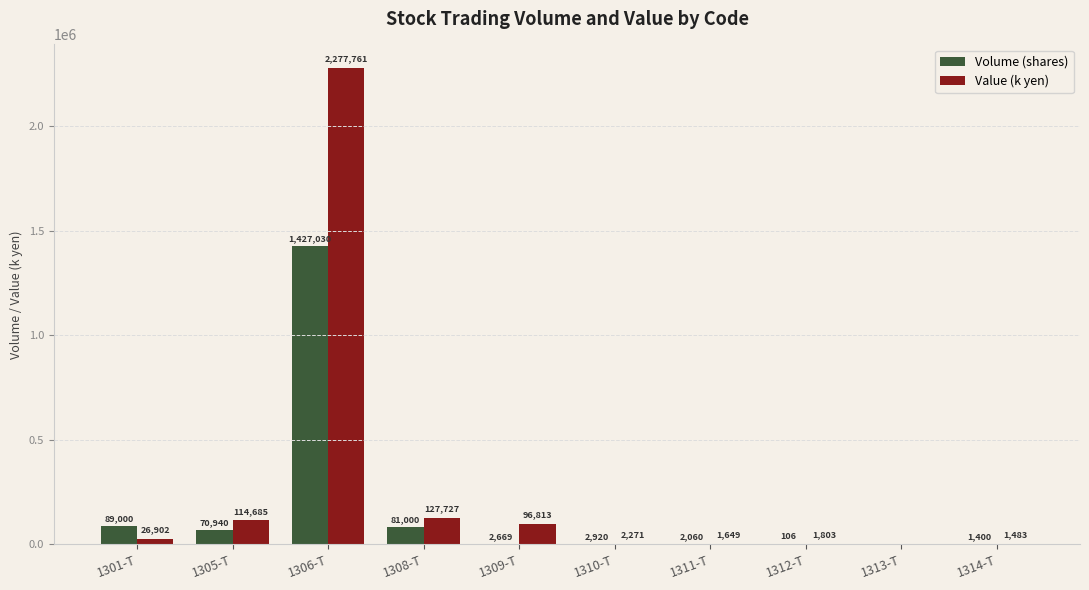

Between 1306-T and 1311-T, which series saw the biggest shift?

Value (k yen)